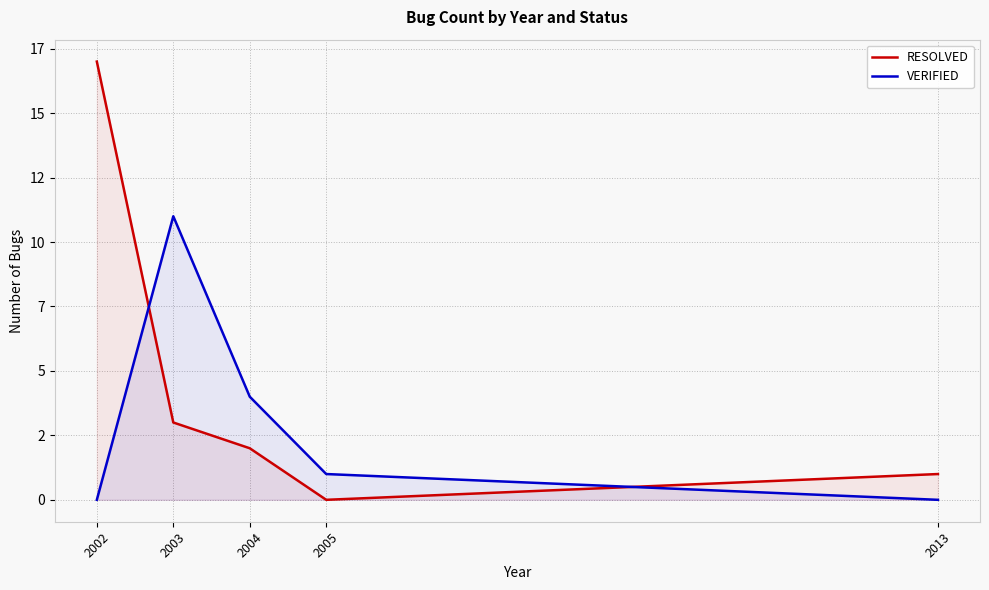

At which category is the sum across all series the highest?

2002